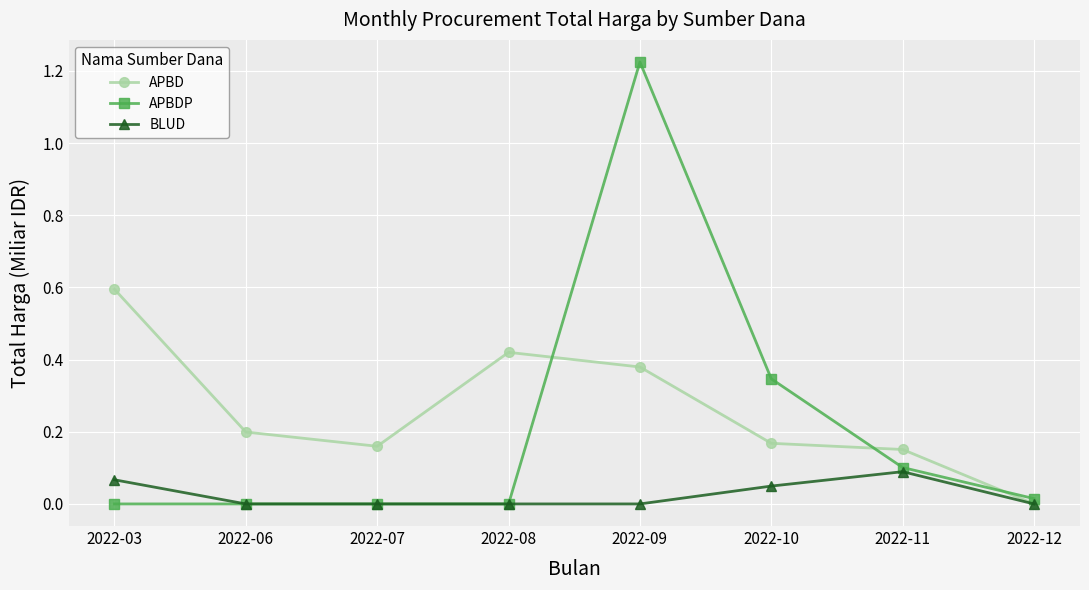

What is the value of the APBD point at the 1st from the left?

0.6